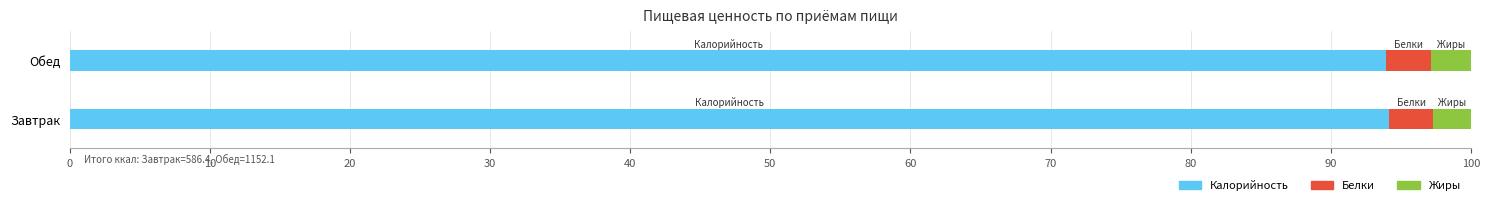

How many values in the Калорийность series are below 94?

1